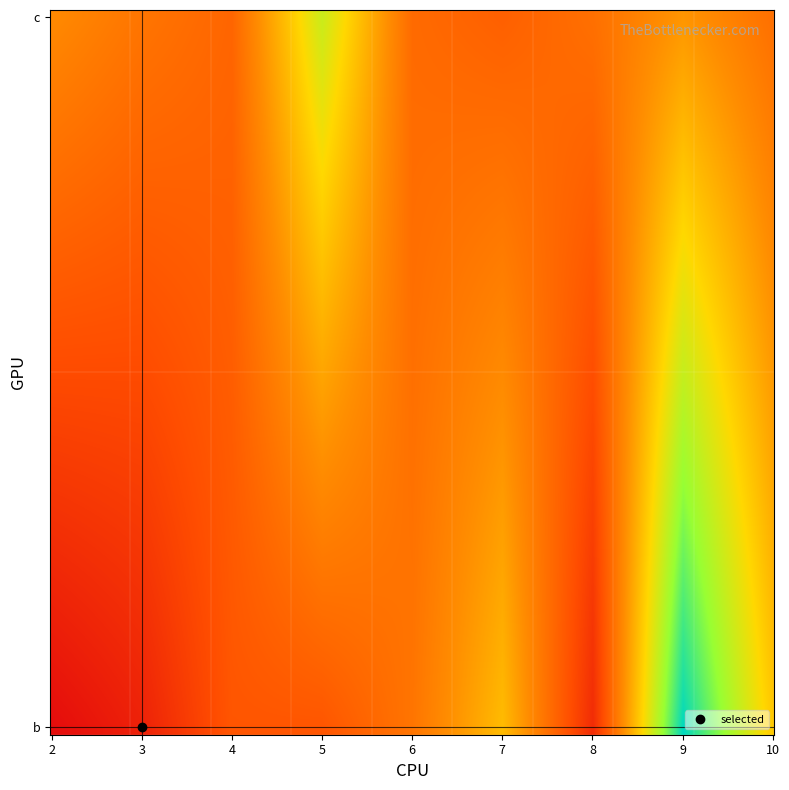

Which series changed the most between 3 and 7?

b